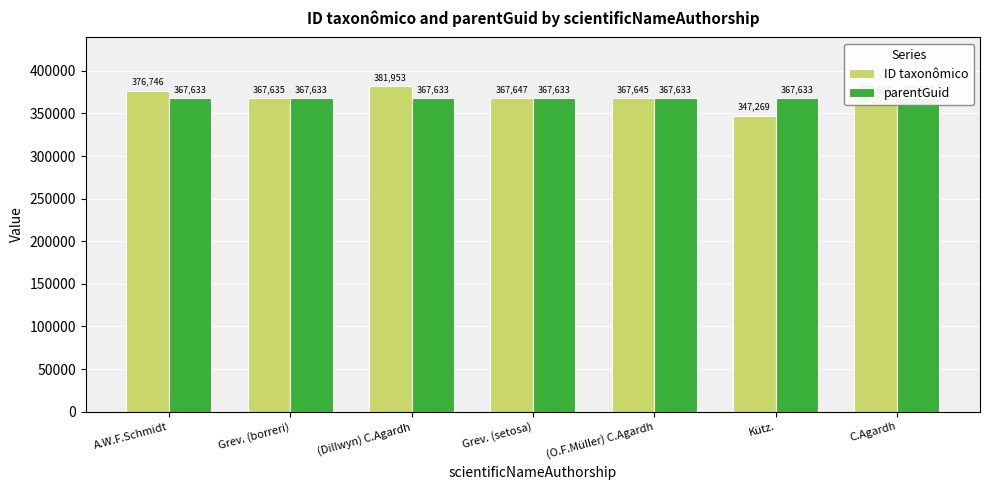

How many bars are there in total?

14